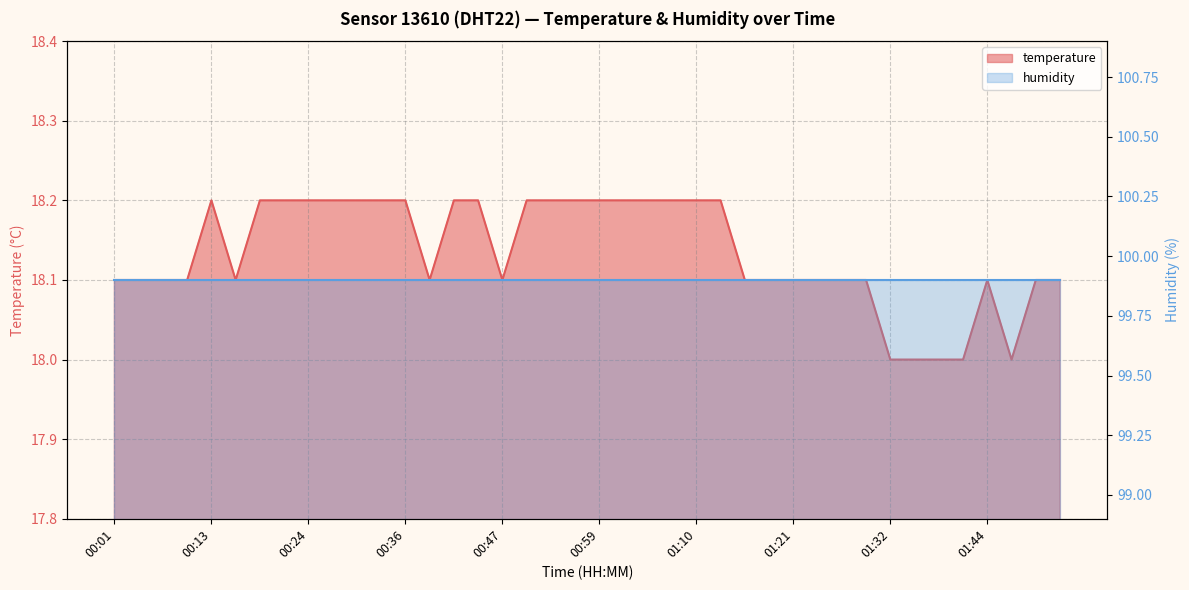

At which label is the value closest to 18?

01:32